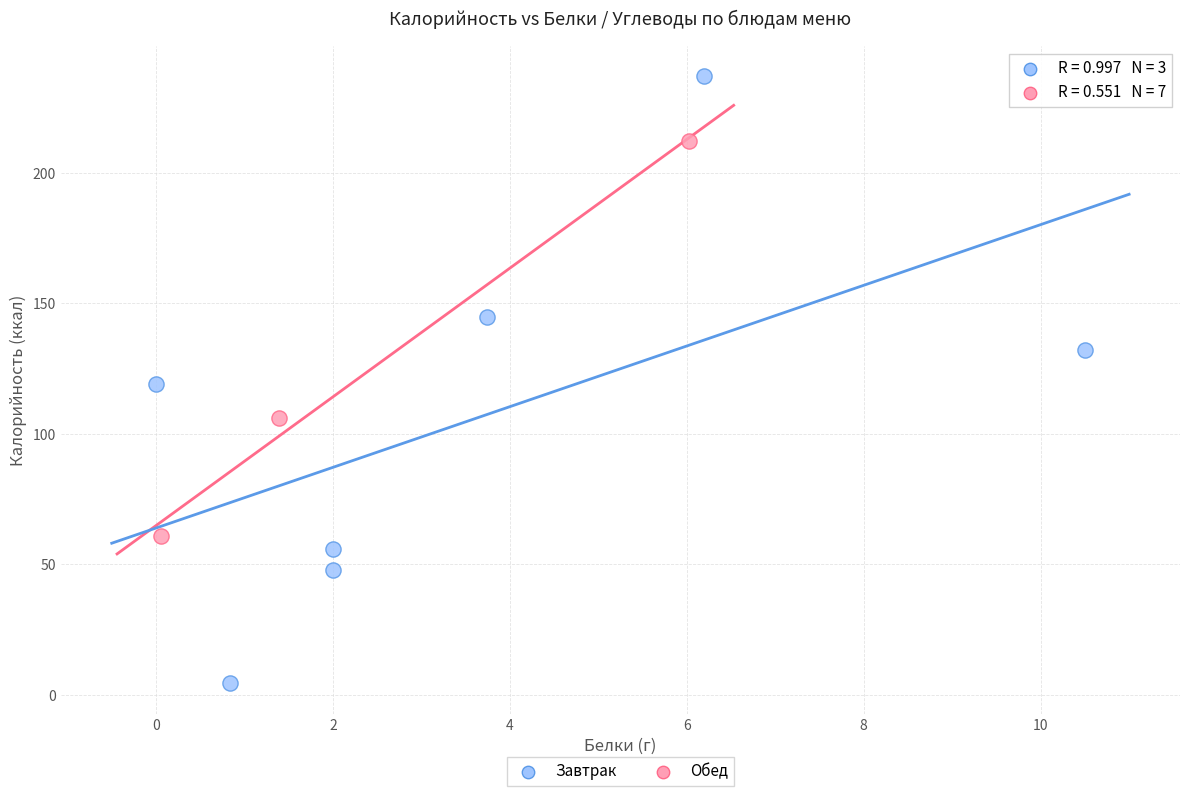

Which series reaches the minimum Y coordinate?

Обед